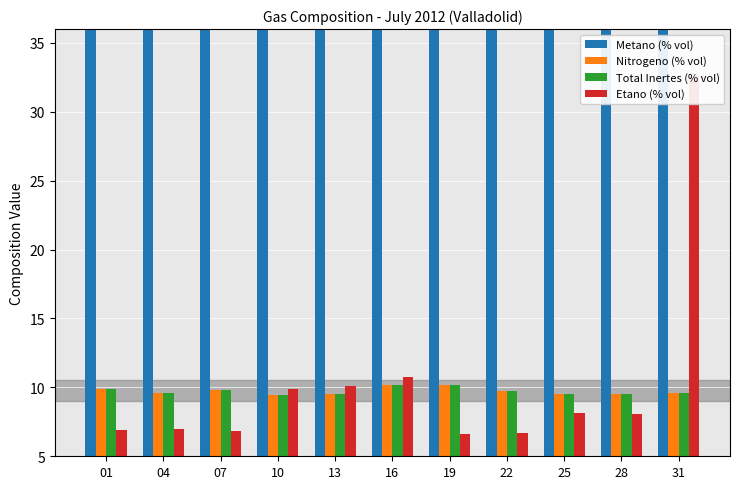

Between 16 and 25, which series saw the biggest shift?

Metano (% vol)